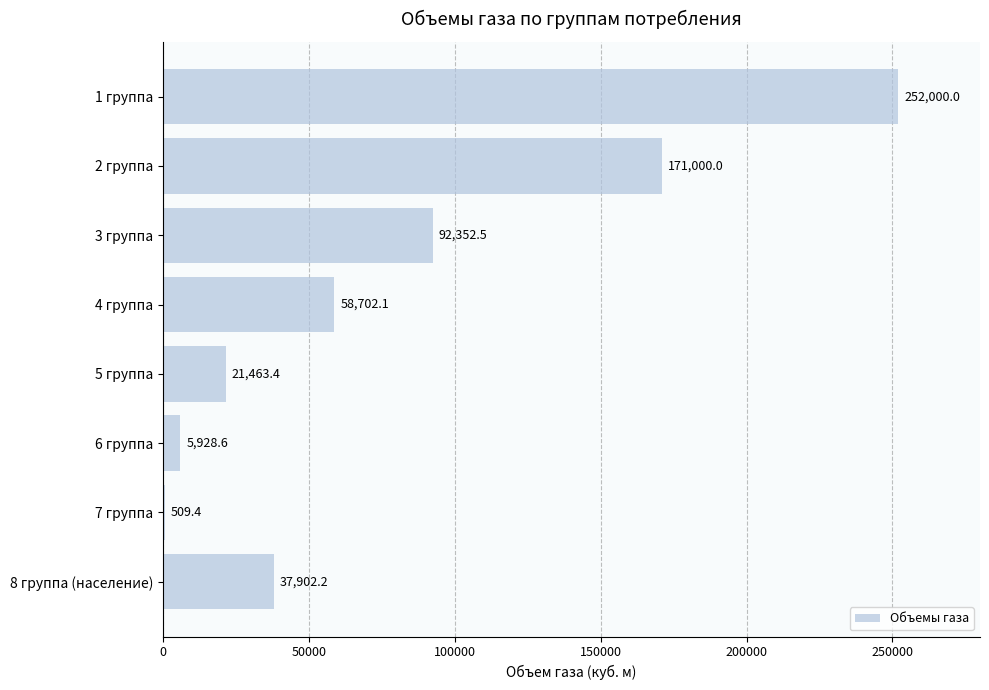

How many distinct data groups are displayed?

1